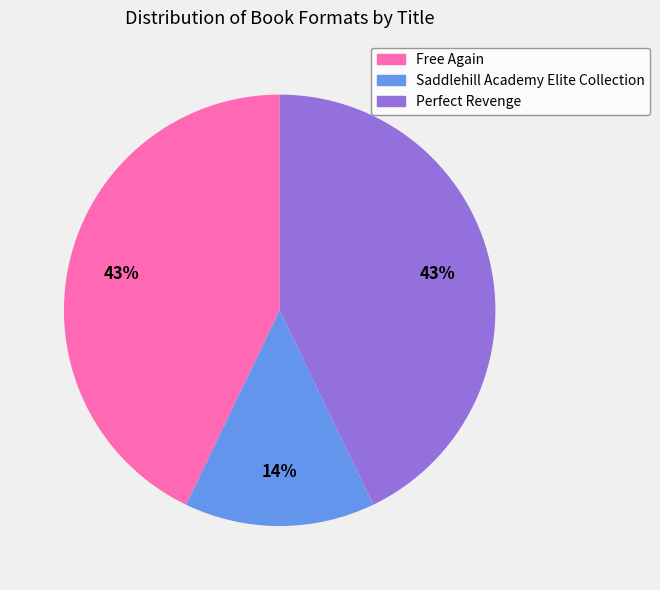

Does any single category account for the majority?

No